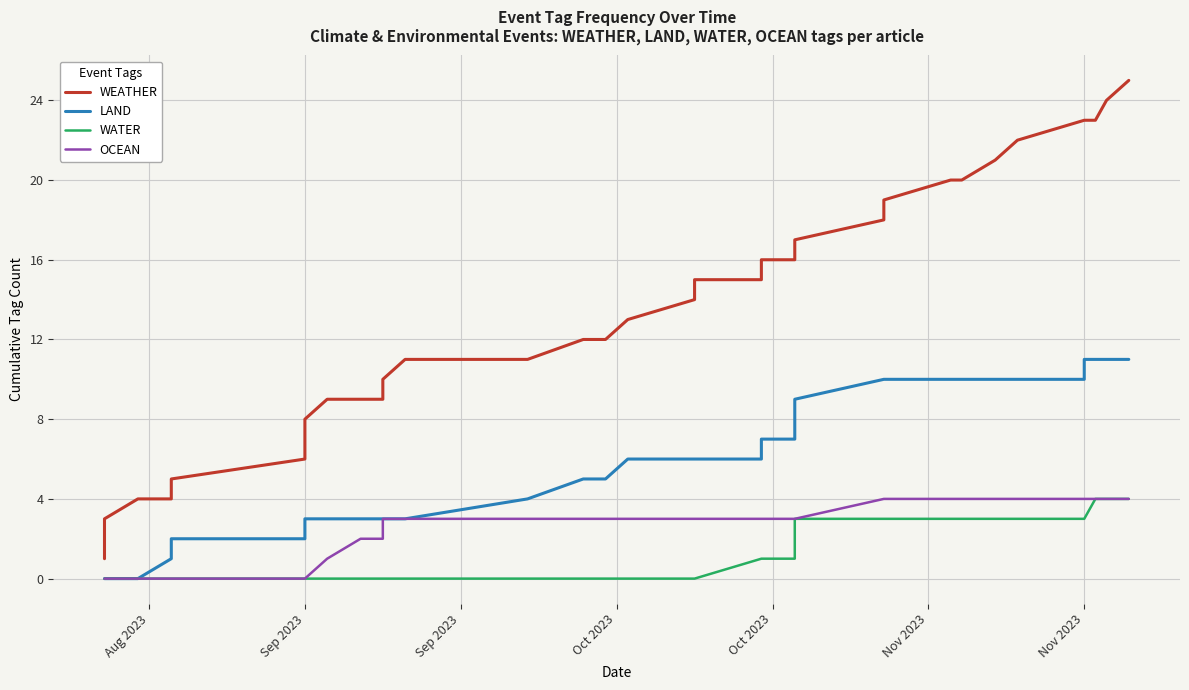

What is the label of the 34th point from the right?

Sep 2023